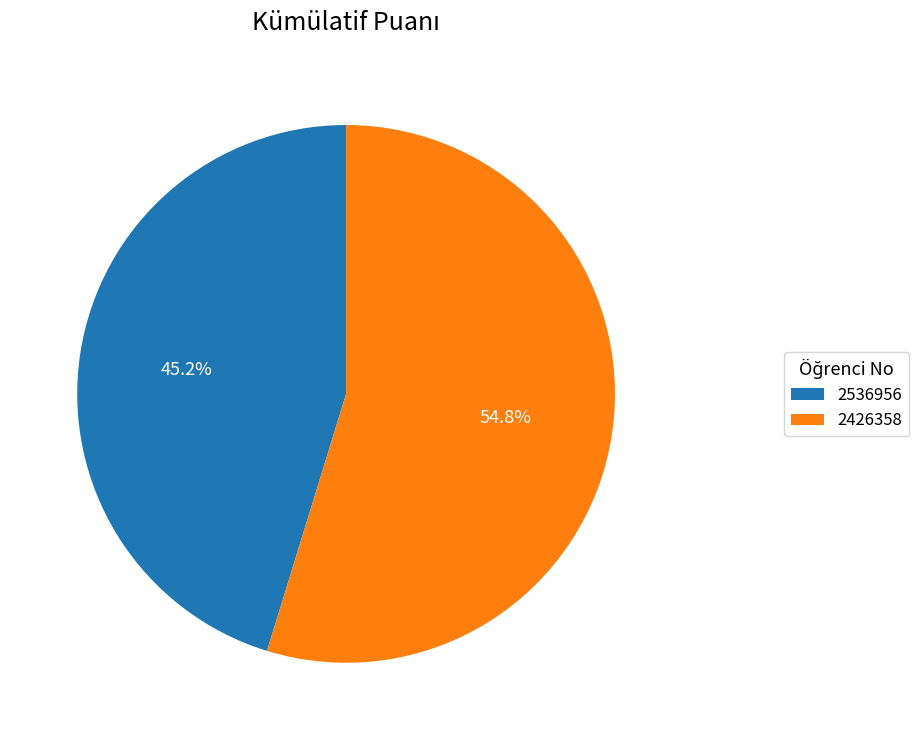

What is the smallest slice in the pie chart?

2536956